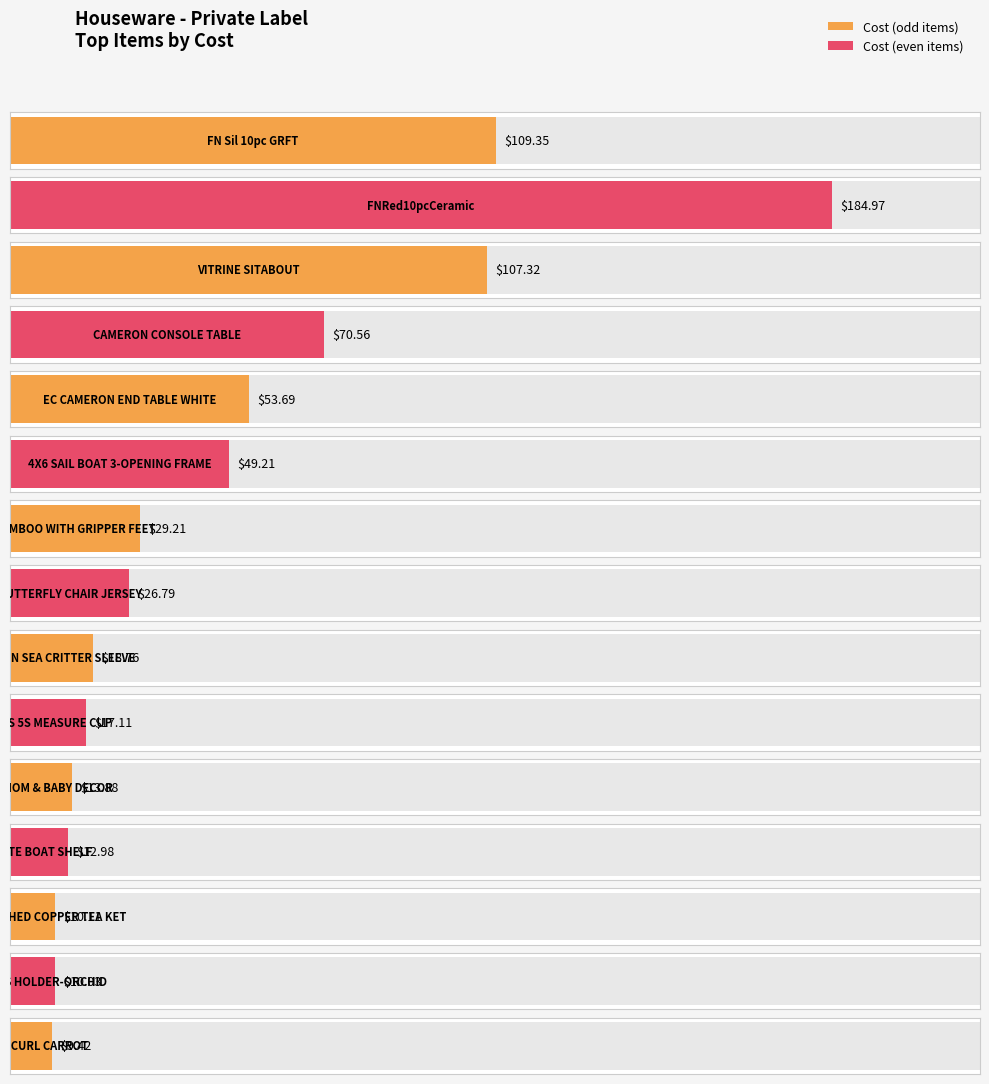

The chart shows a value of 47.2 at BAMBOO WITH GRIPPER FEET. True or false?

False